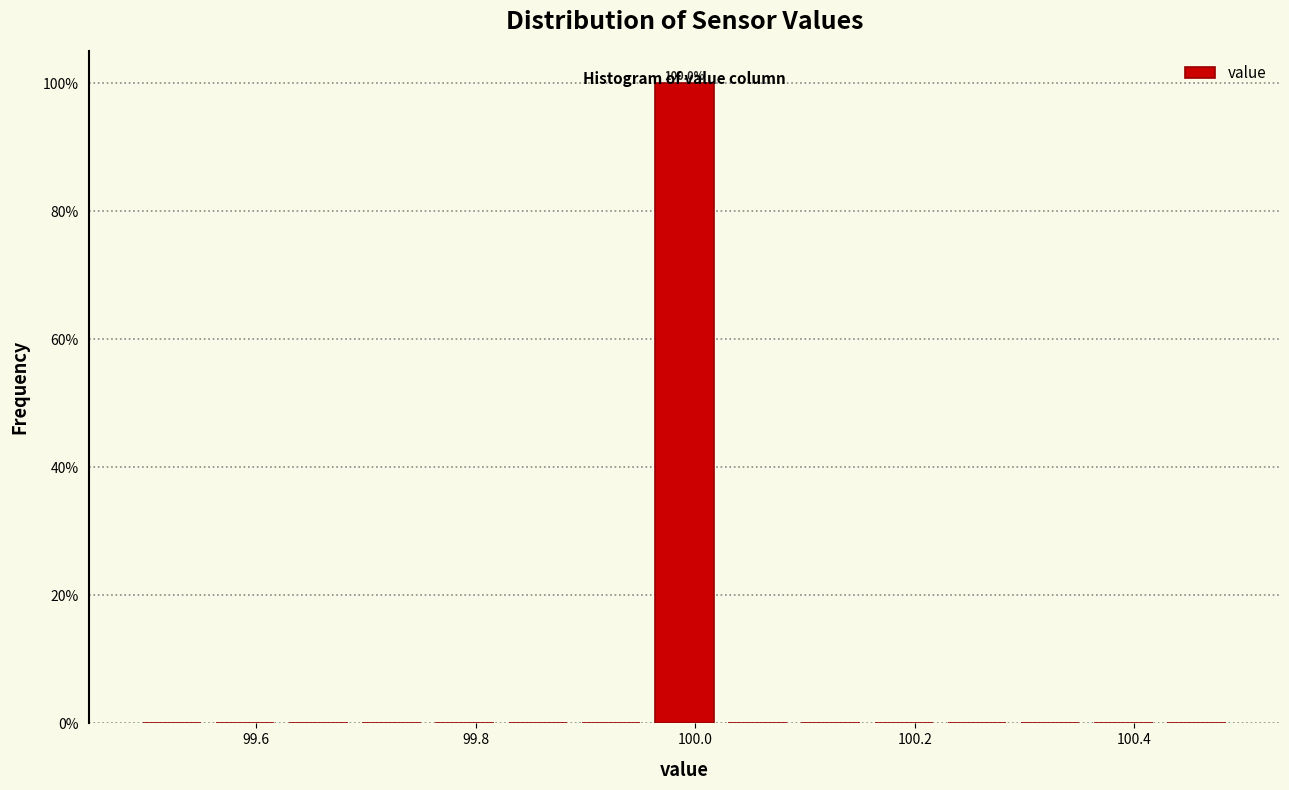

Around what value on the x-axis is the tallest bar? Give the approximate position of its centre, as read against the axis.

100.00